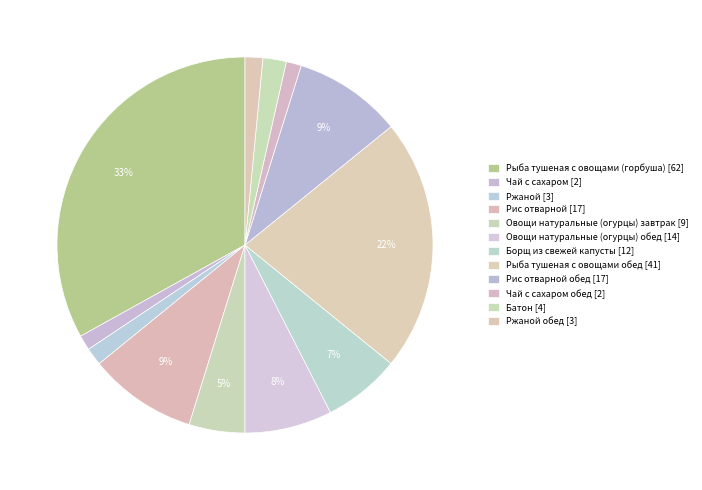

Count the number of slices in the pie.

12